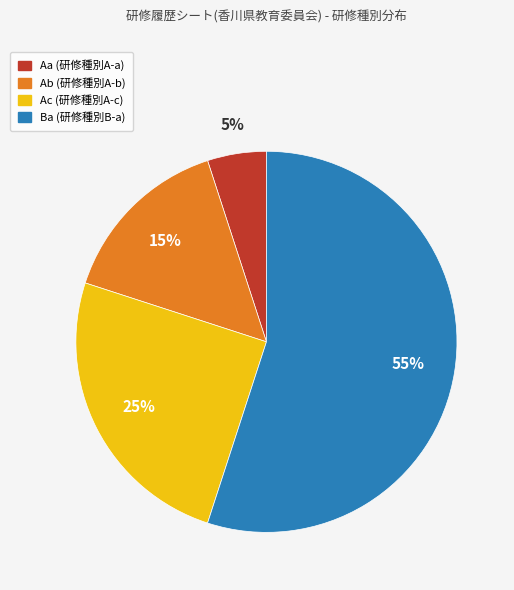

What is the smallest slice in the pie chart?

Aa